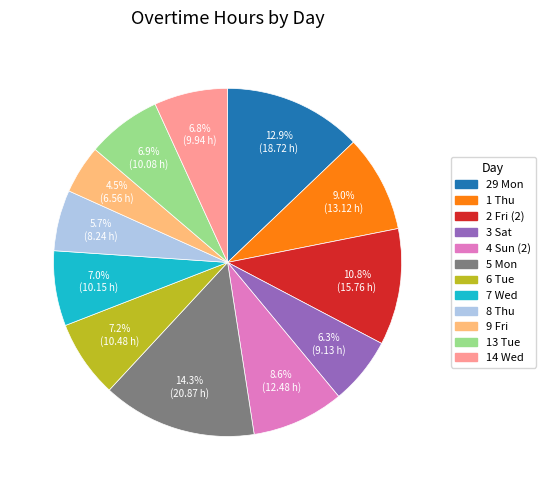

Does any single category account for the majority?

No